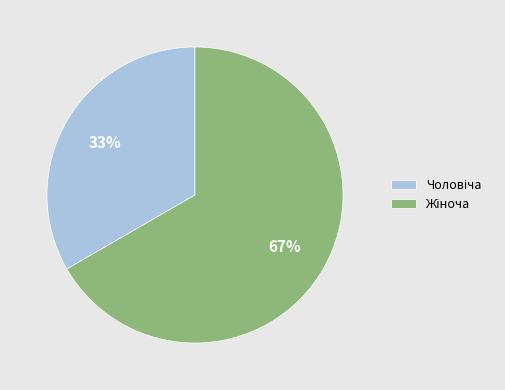

Is there any slice that represents more than half of the pie?

Yes